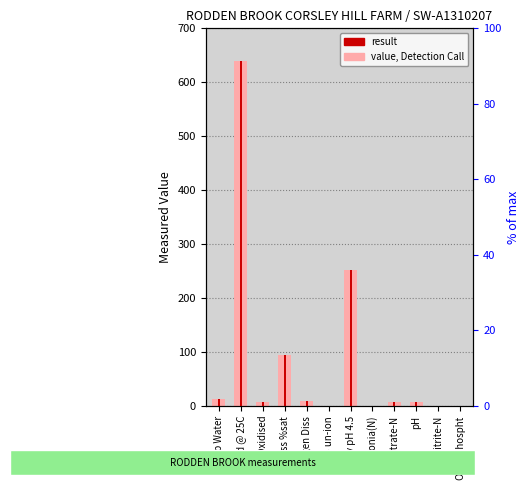

Which series changed the most between Nitrate-N and Orthophospht?

value, Detection Call